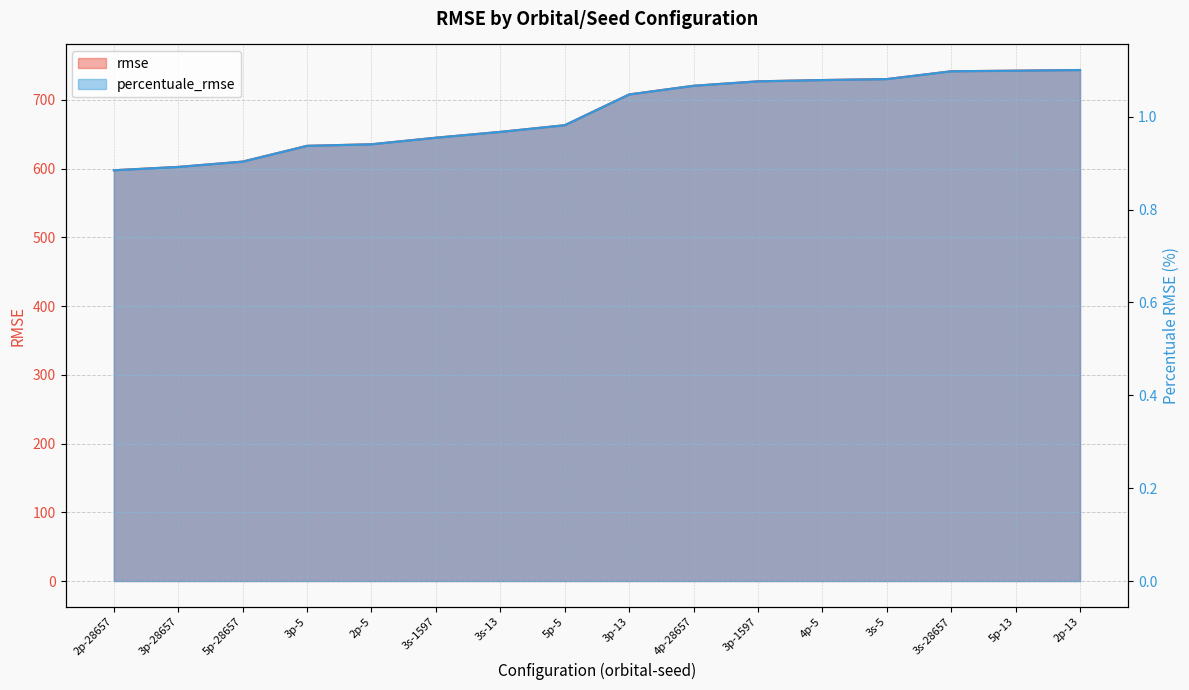

True or false: percentuale_rmse has more than 0 points higher than both neighbors.

False